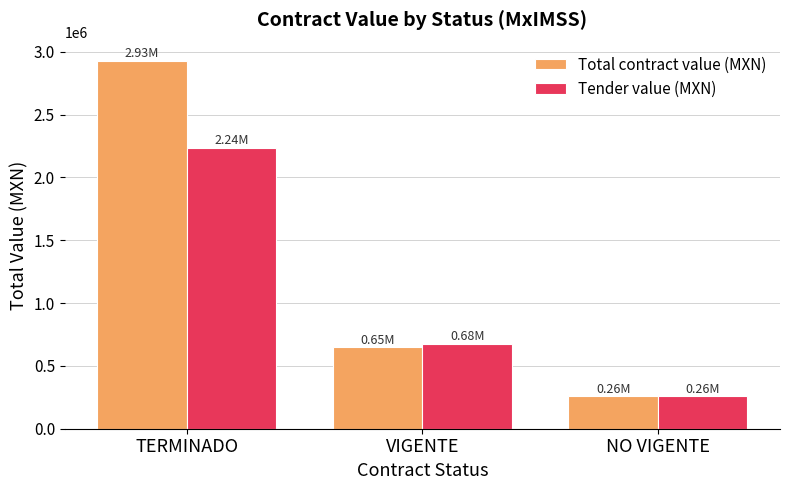

Reading left to right, list all the values displayed in this chart.

Total contract value (MXN): 2926631.0	647064.7	258355.2
Tender value (MXN): 2237361.0	676853.5	258355.2